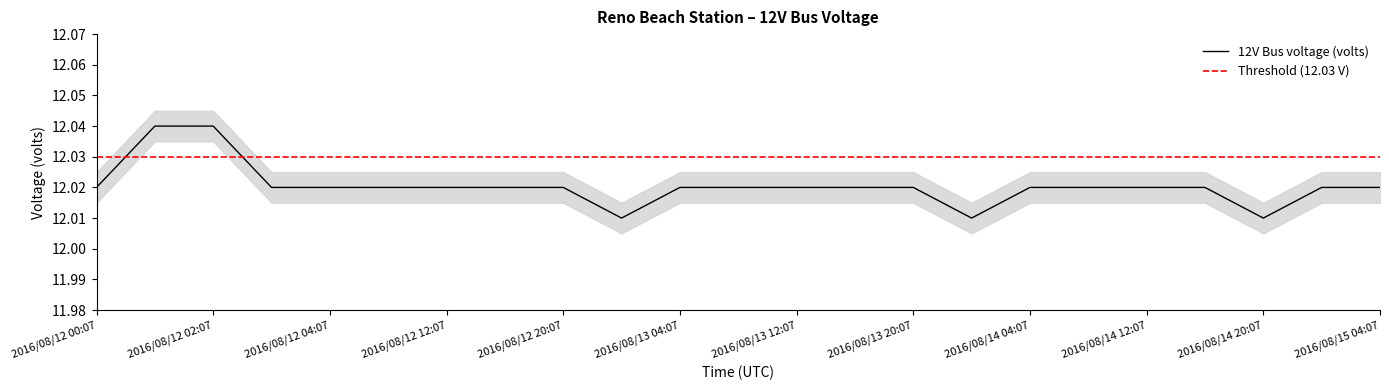

Reading left to right, what are all the values shown in this chart?

12.0	12.0	12.0	12.0	12.0	12.0	12.0	12.0	12.0	12.0	12.0	12.0	12.0	12.0	12.0	12.0	12.0	12.0	12.0	12.0	12.0	12.0	12.0